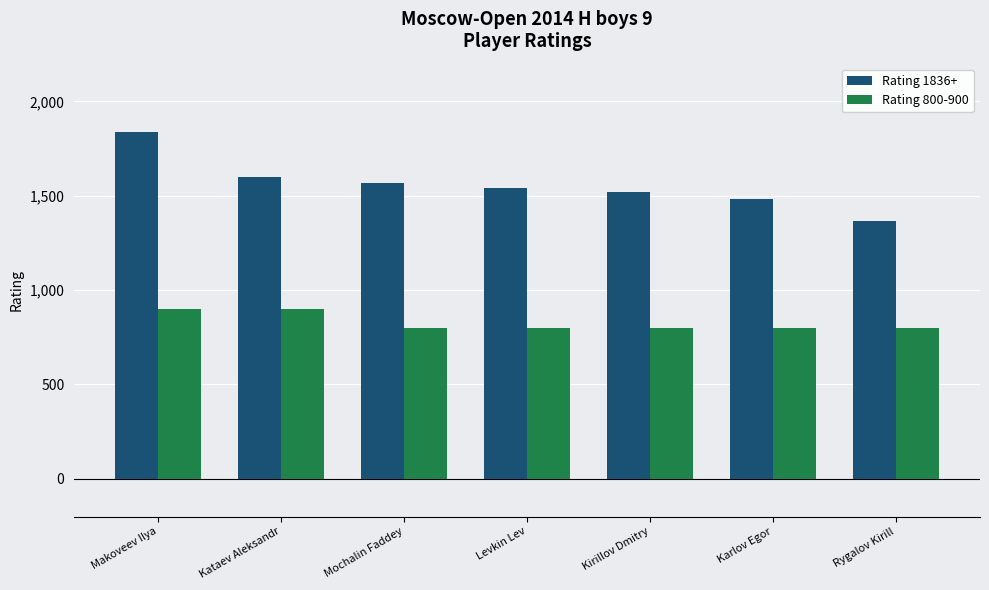

List the series in order of their overall mean, highest first.

Rating 1836+, Rating 800-900